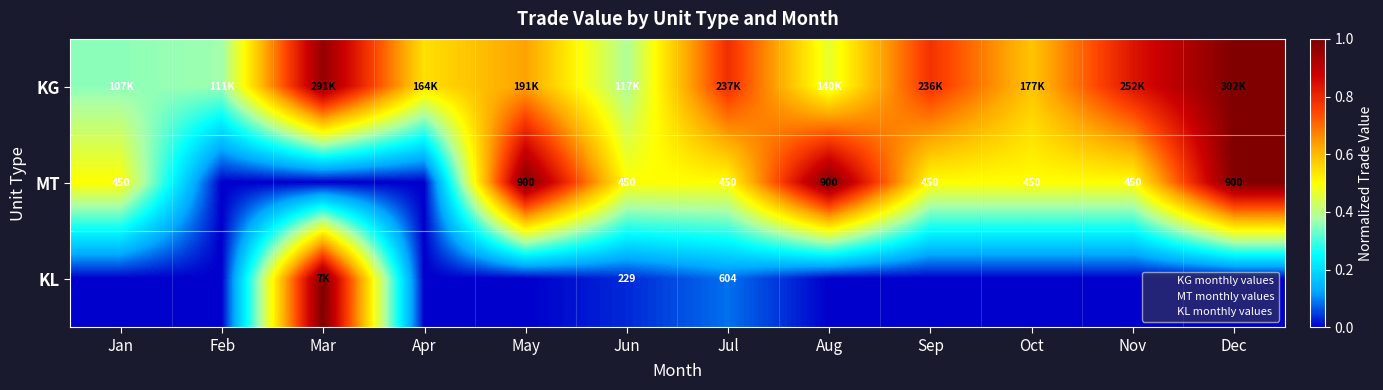

Is the value of KG at Dec greater than the value of KL at Jun?

Yes